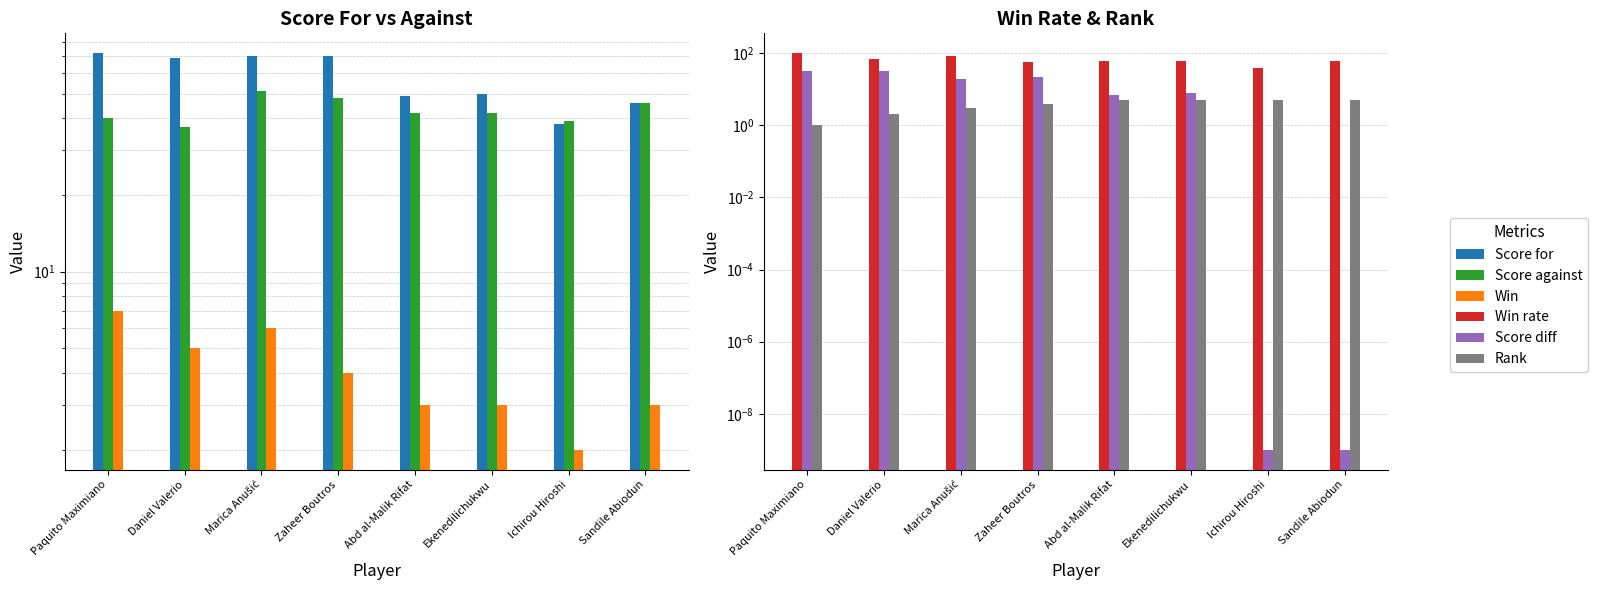

How many values in the Rank series are below 5?

4